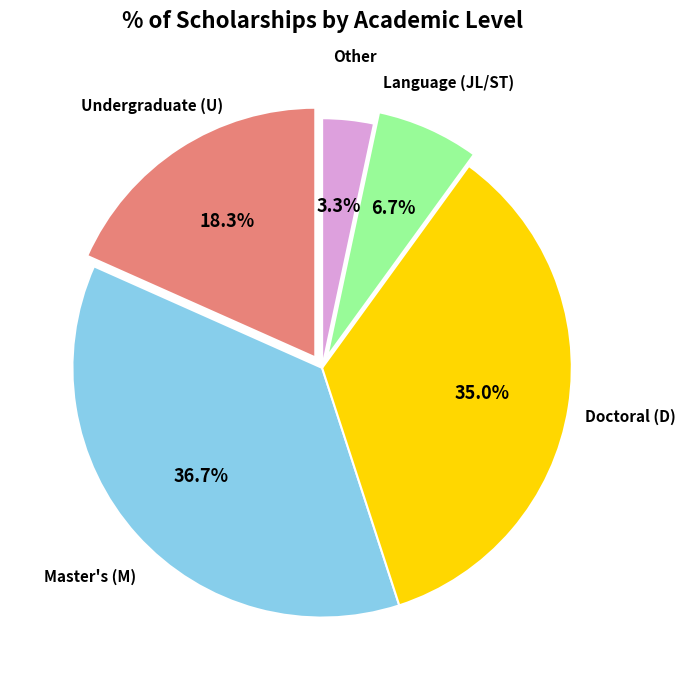

Is there a majority slice in this chart?

No